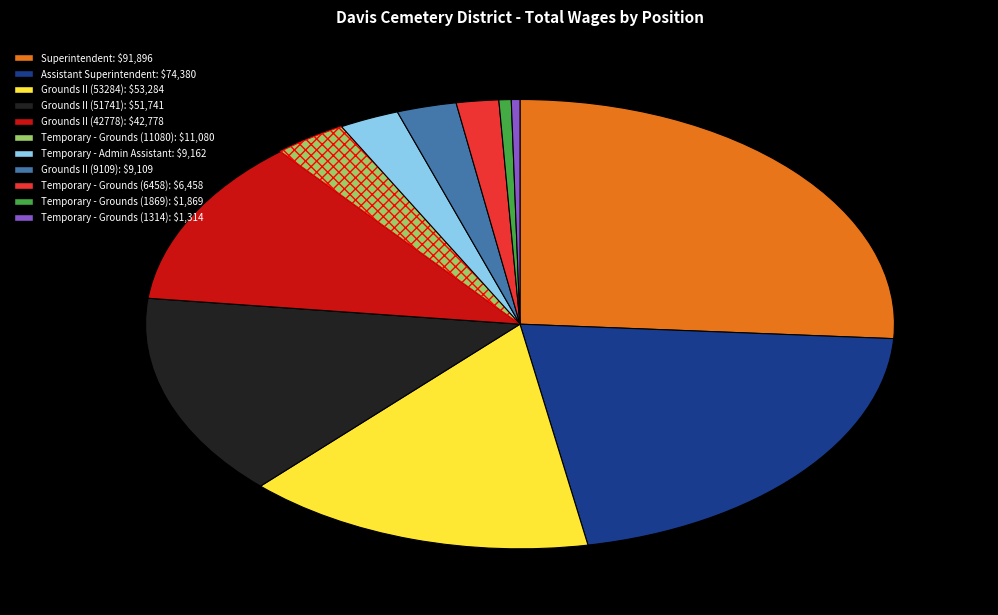

The Temporary - Grounds (11080) slice represents 3% of the pie. True or false?

True